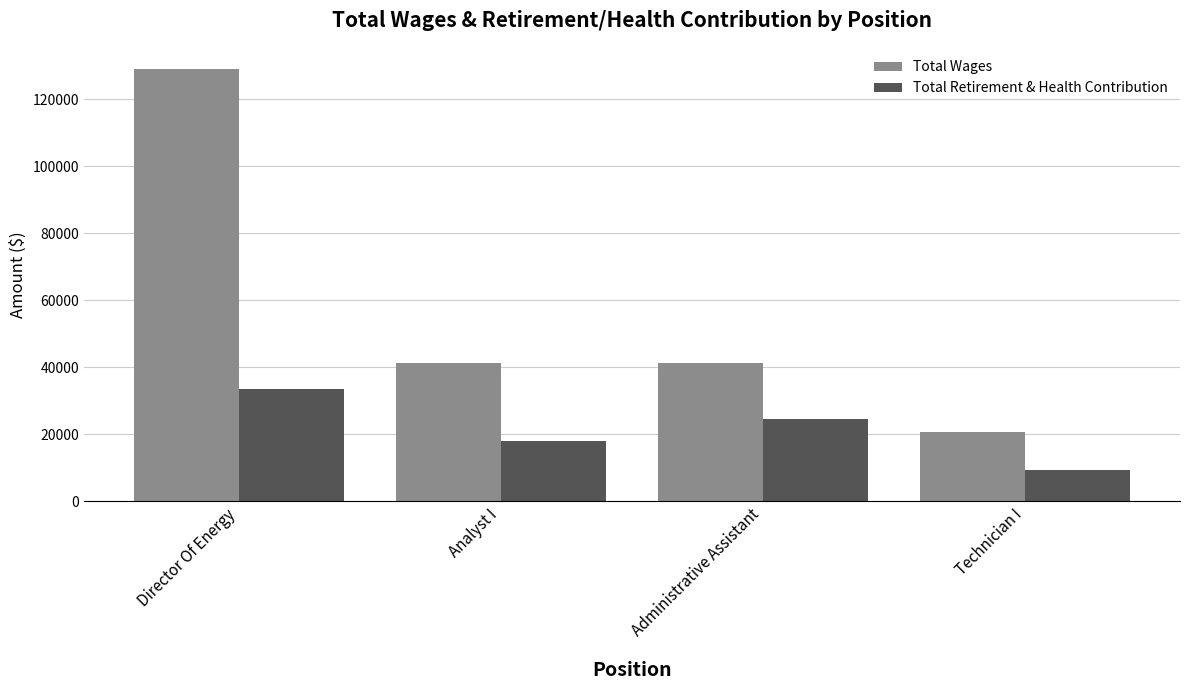

How many data points in Total Wages are less than 41433?

2